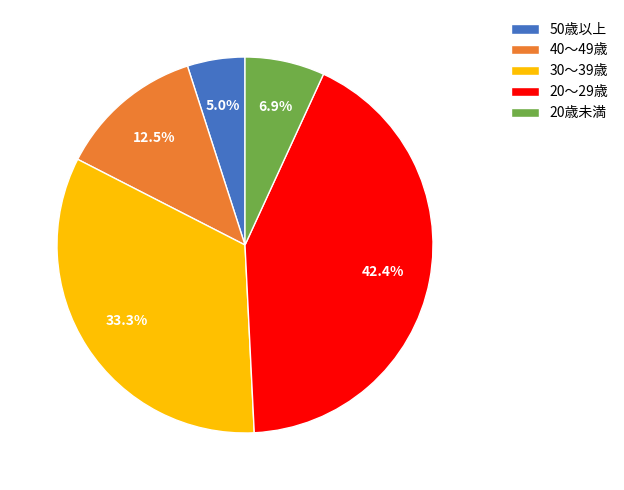

How much of the chart is everything except 50歳以上?

95.0%